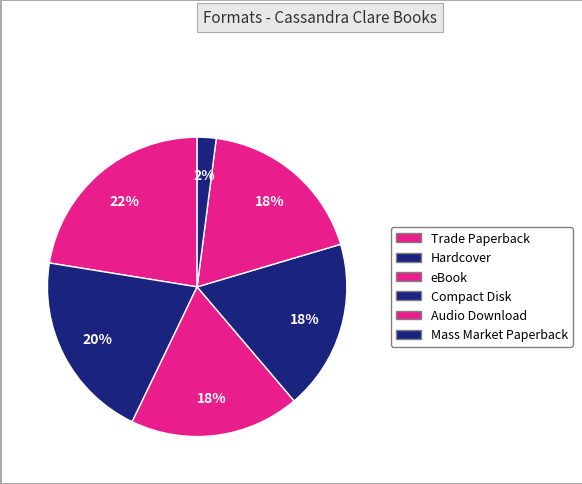

Count the number of slices in the pie.

6